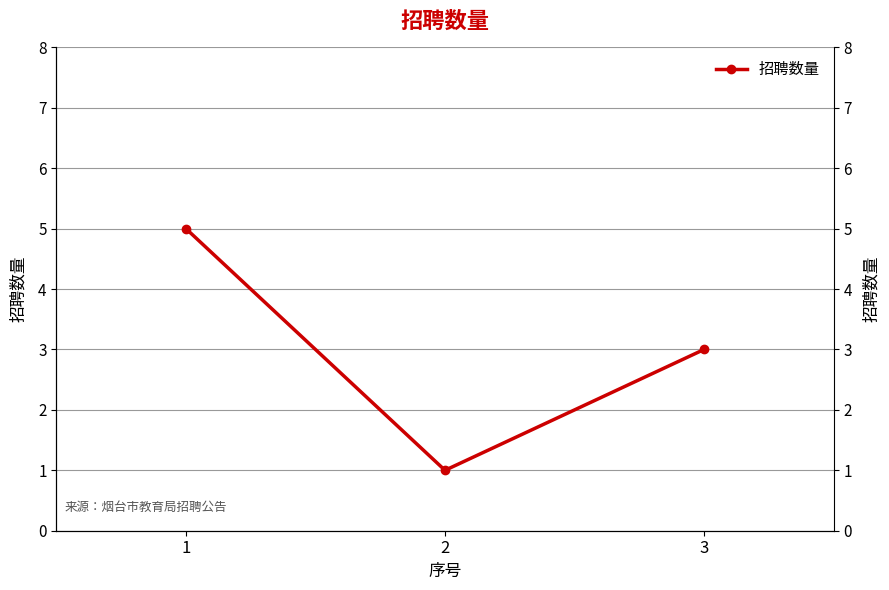

Rank the categories by value from lowest to highest.

2, 3, 1